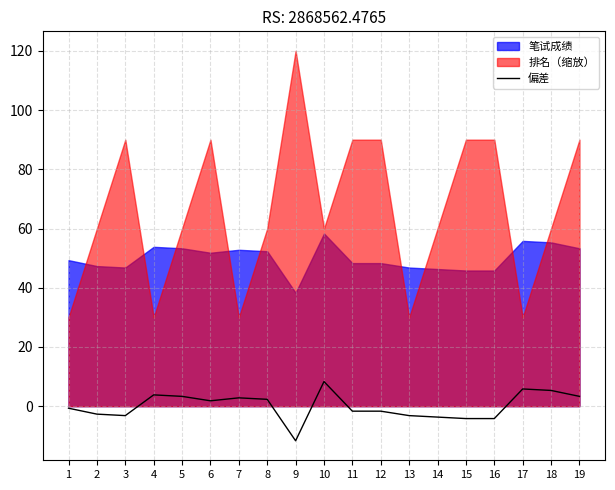

What is the difference between the maximum and minimum values?

20.0